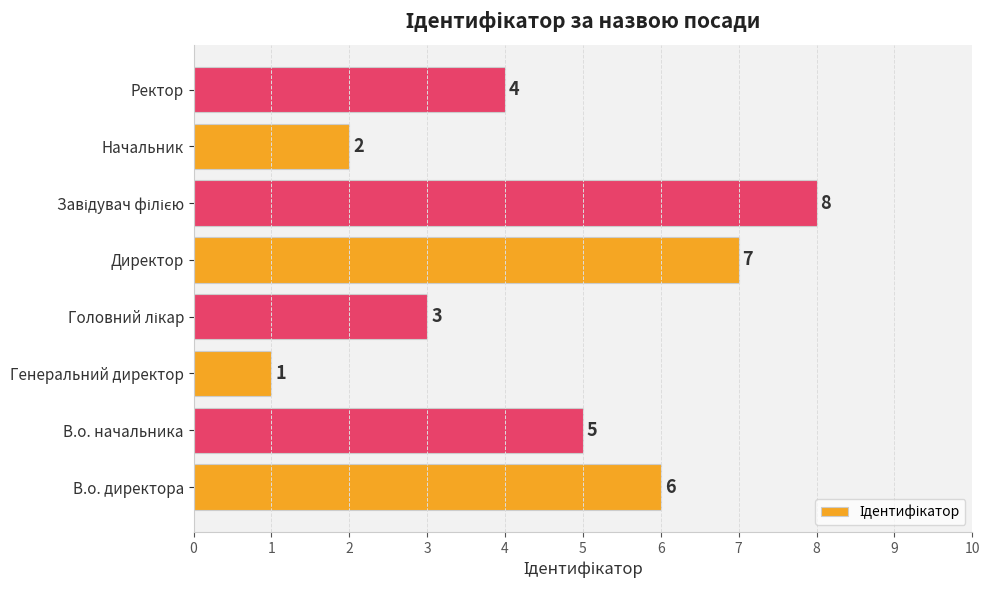

What is the difference between the second highest and minimum values?

6